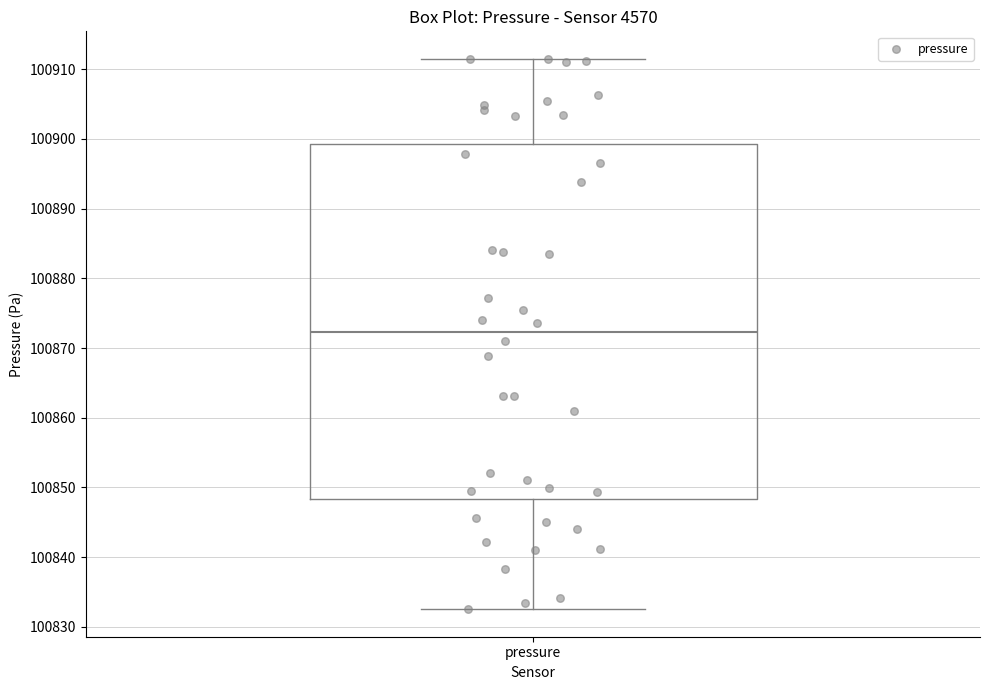

Read this box plot against the y-axis: the position of the median line, the range covered by the box, and the ends of both whiskers. The values are not printed on the chart, so give them approximately, as read against the axis.

median 100872, box 100848 to 100899, whiskers 100833 to 100912